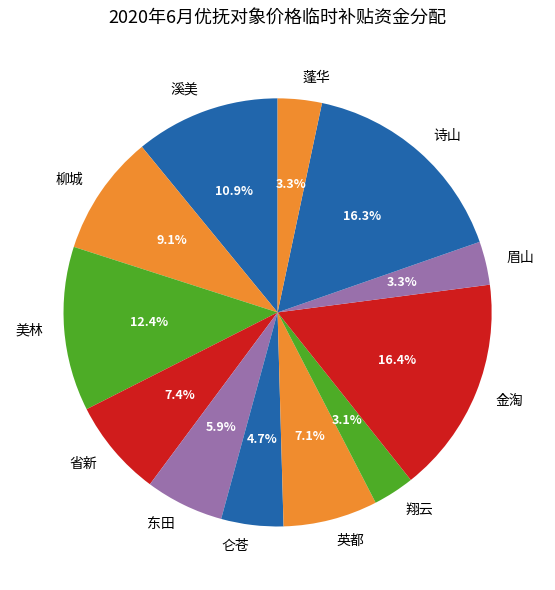

Count the number of slices in the pie.

12